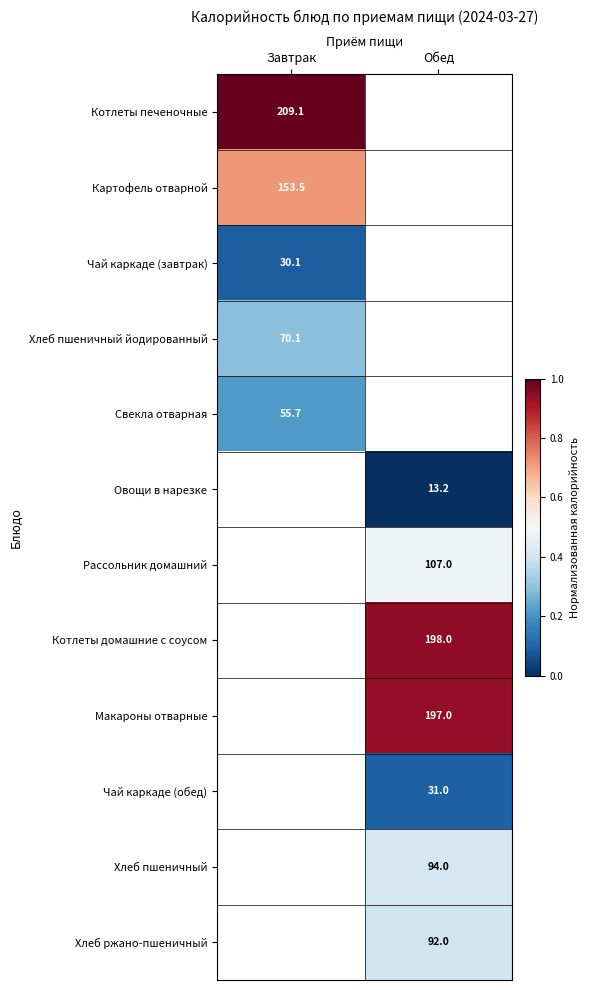

The value of Котлеты домашние с соусом at Обед is 326.5. True or false?

False